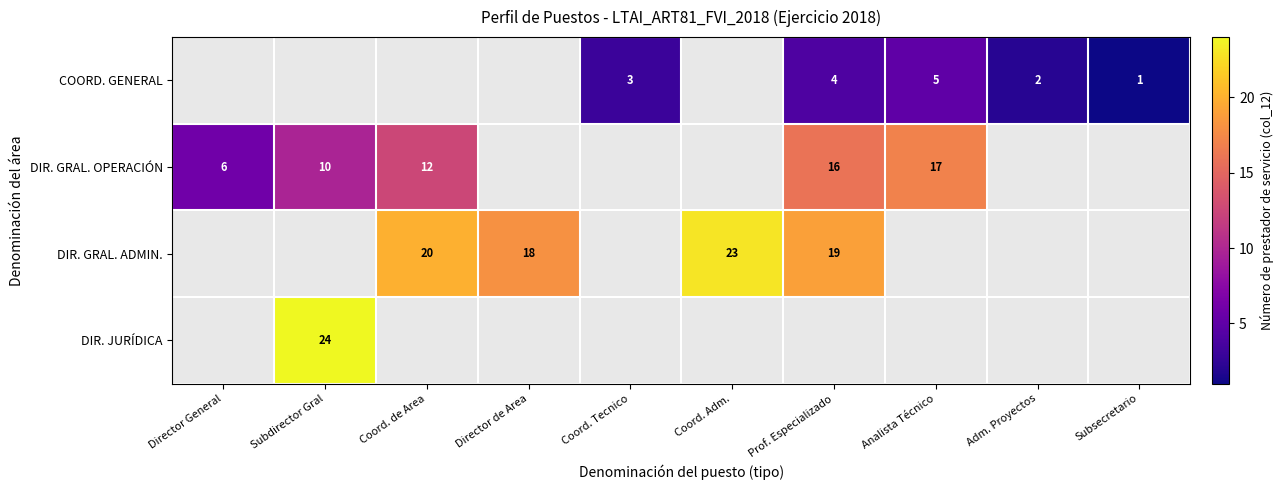

True or false: row_0 has a value of 6.9 at Analista Técnico.

False